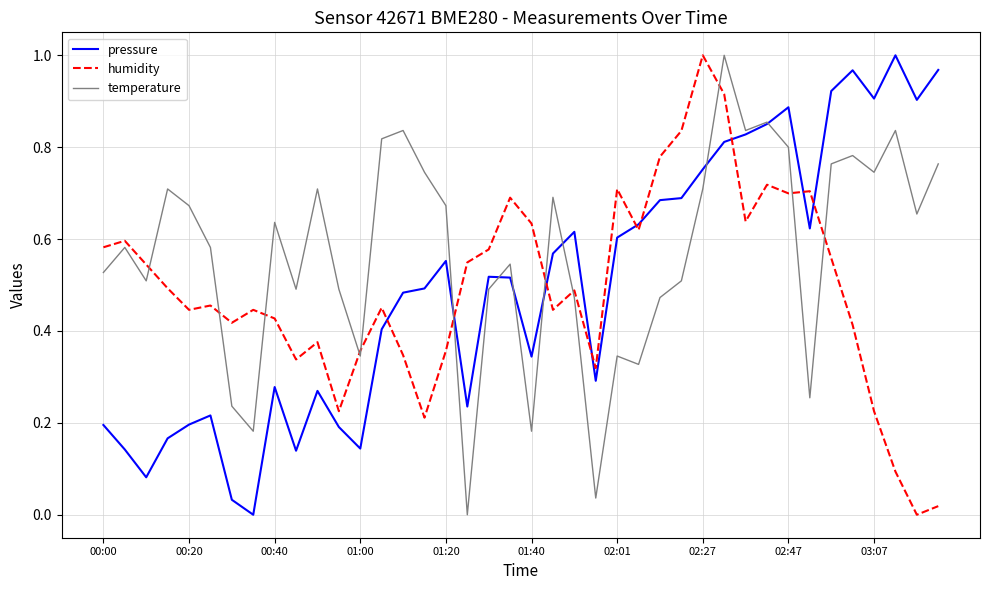

Which series has the largest total across all categories?

temperature